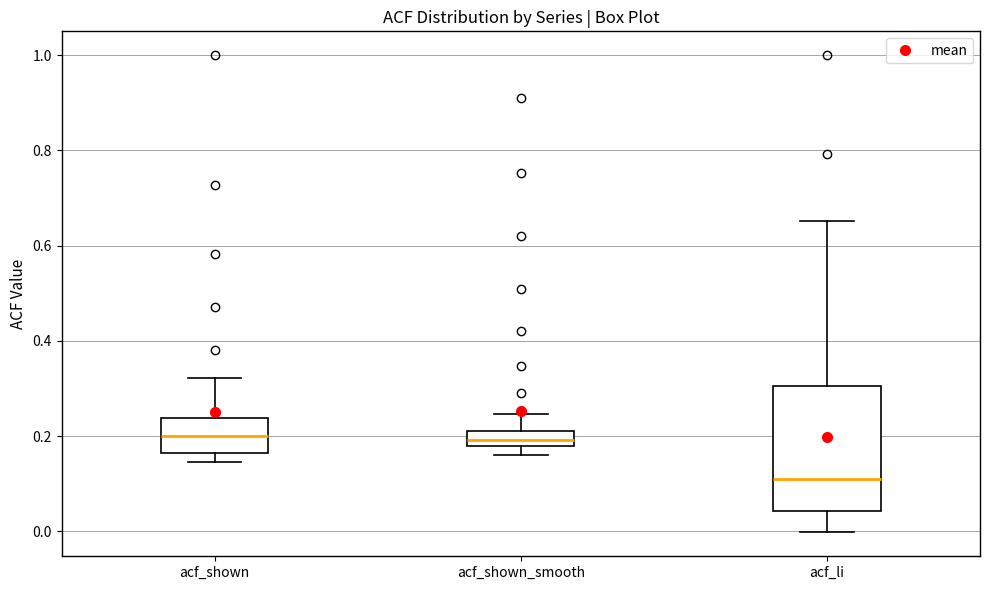

Which box is the tallest, from its lower edge to its upper edge?

acf_li